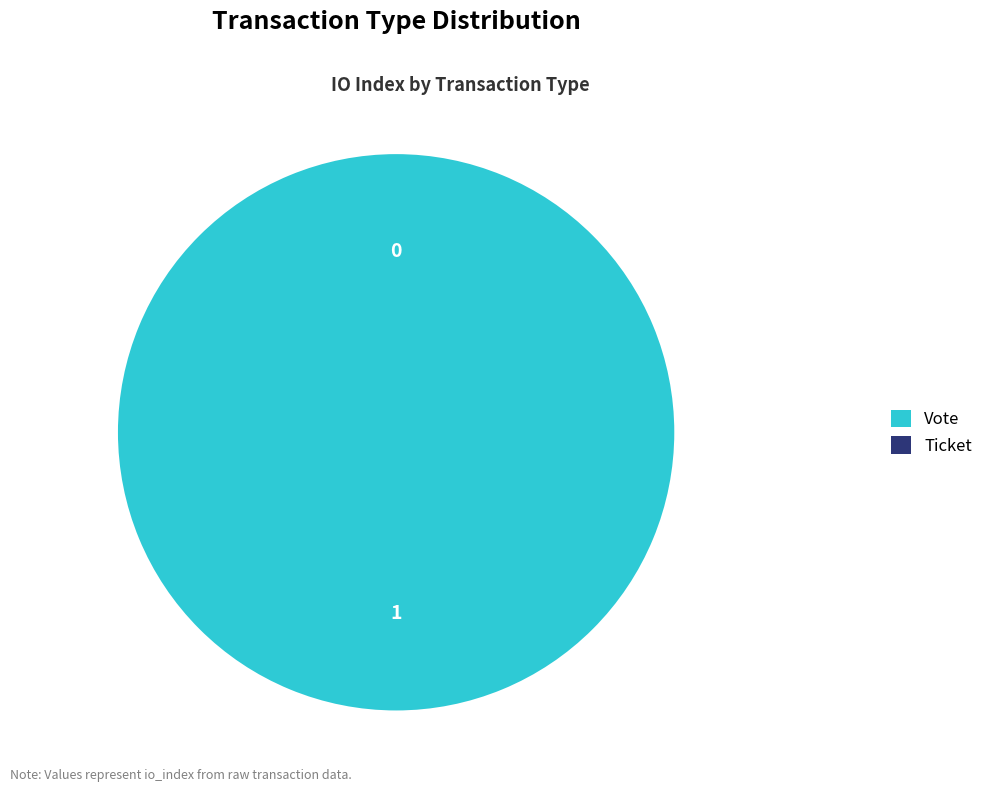

Which has a higher value, Ticket or Vote?

Vote